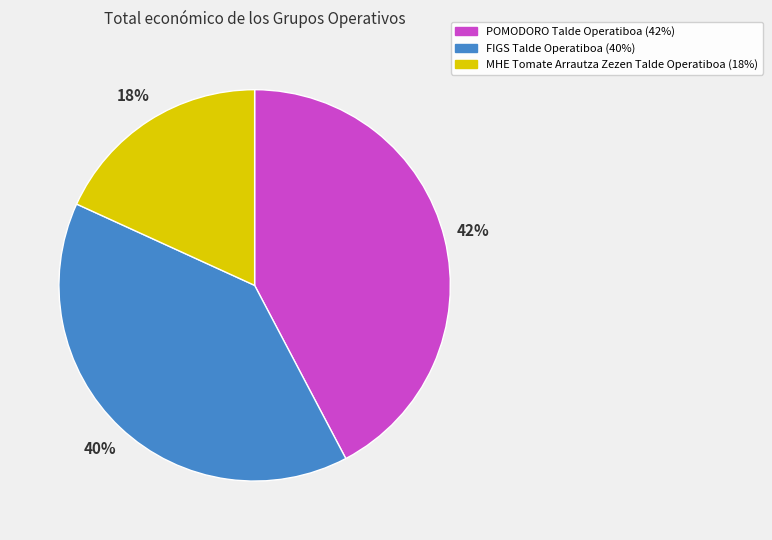

What is the ratio of the value at MHE Tomate Arrautza Zezen Talde Operatiboa to the value at POMODORO Talde Operatiboa?

0.4